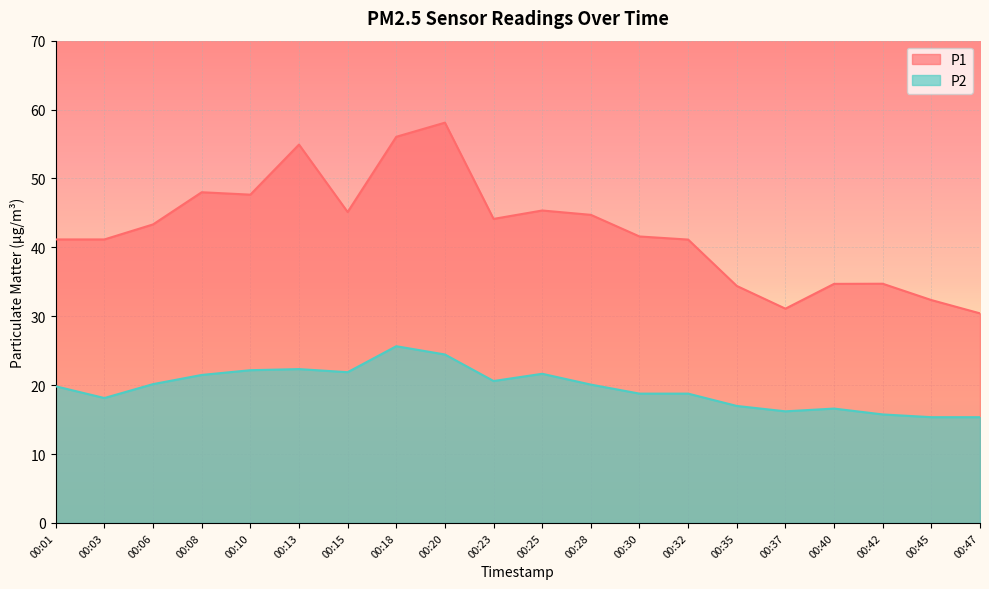

How many lines are shown in the chart?

2